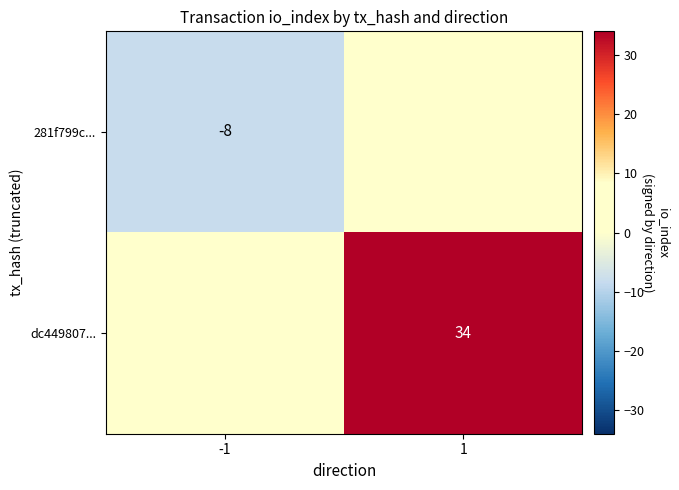

The value of 281f799c... at -1 is -5. True or false?

False